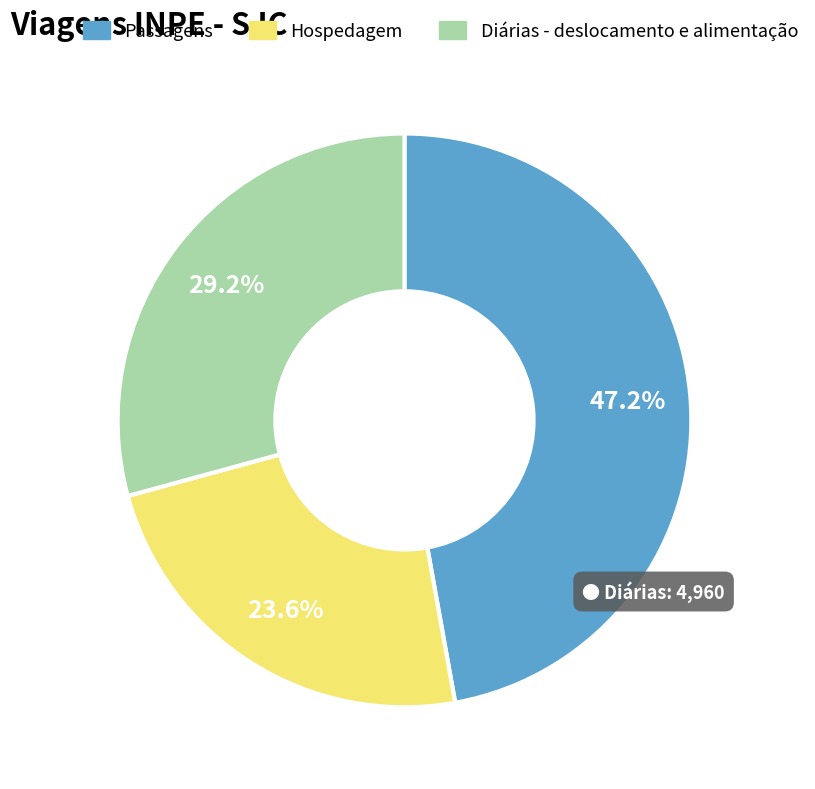

True or false: Passagens accounts for 57% of the total.

False